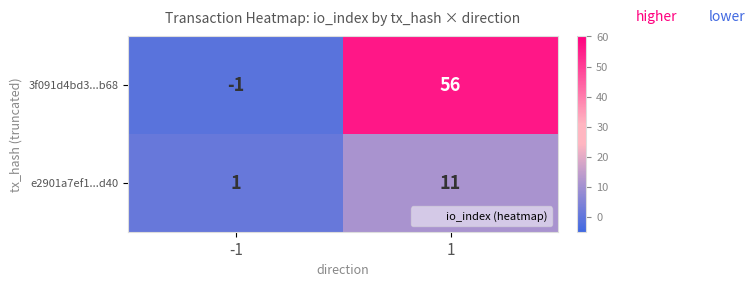

List the series in order of their overall mean, lowest first.

e2901a7ef1...d40, 3f091d4bd3...b68